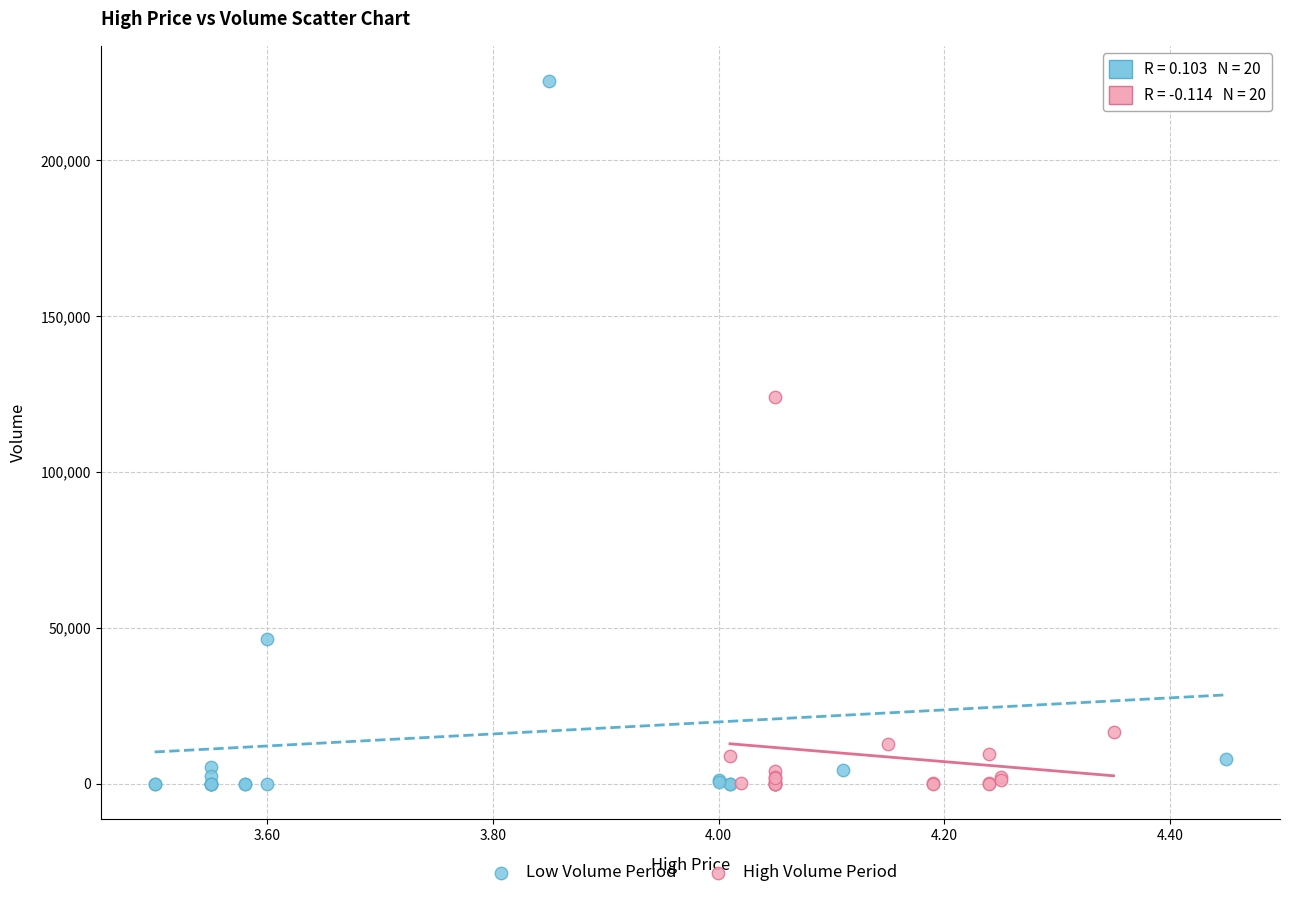

What are all the series names shown in the legend?

Low Volume Period, High Volume Period